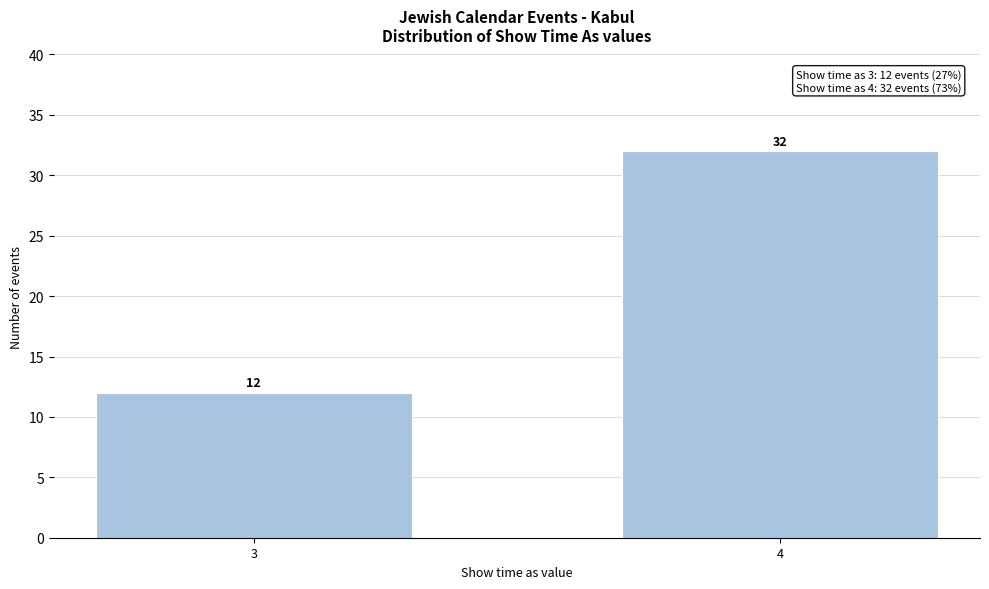

Reading left to right, what are all the values shown in this chart?

12	32